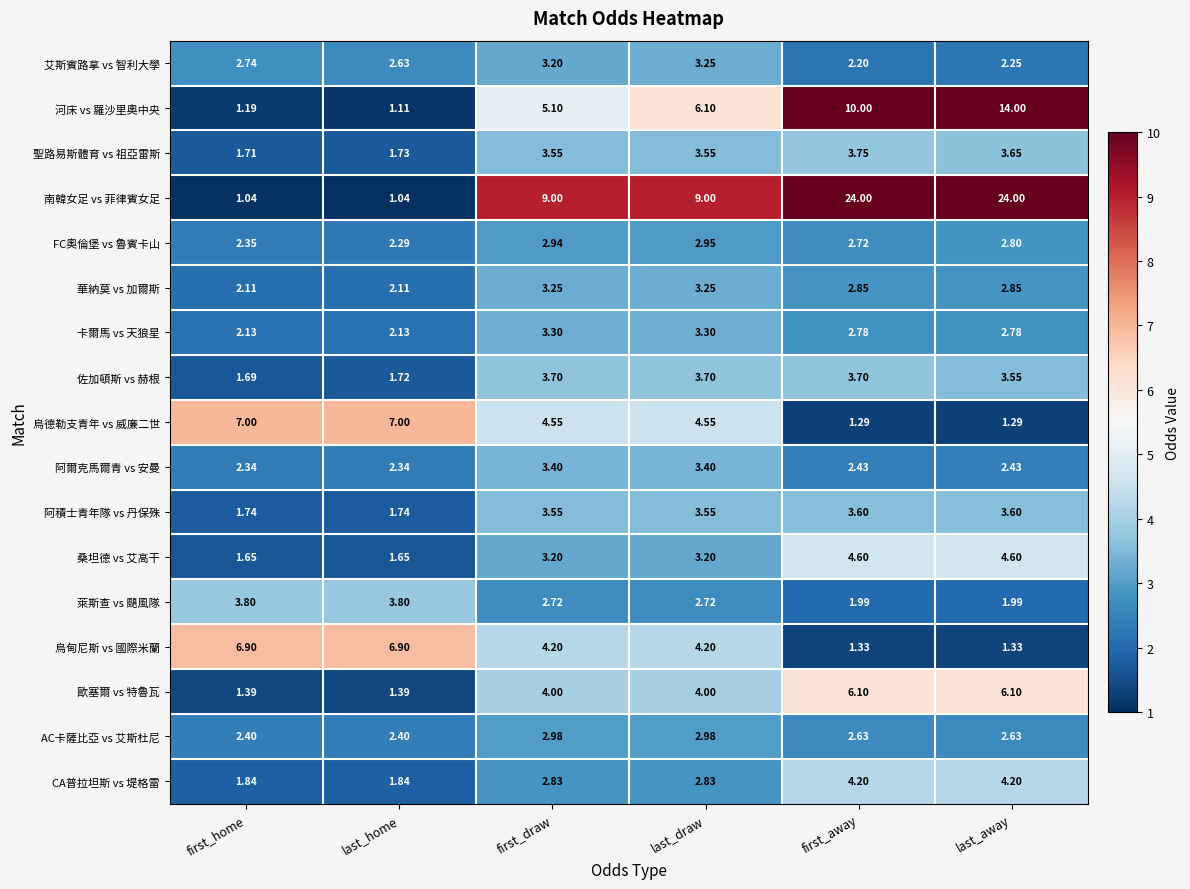

Which series has the widest spread of values?

南韓女足 vs 菲律賓女足